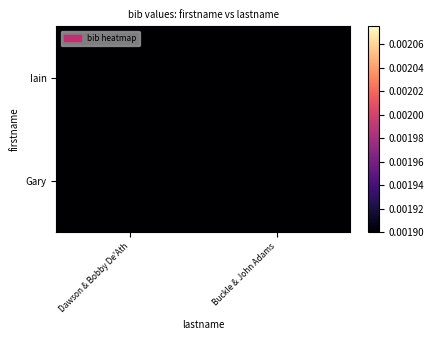

Reading right to left, extract all data points from this chart.

Iain: Buckle & John Adams=0.0	Dawson & Bobby De'Ath=0.0
Gary: Buckle & John Adams=0.0	Dawson & Bobby De'Ath=0.0